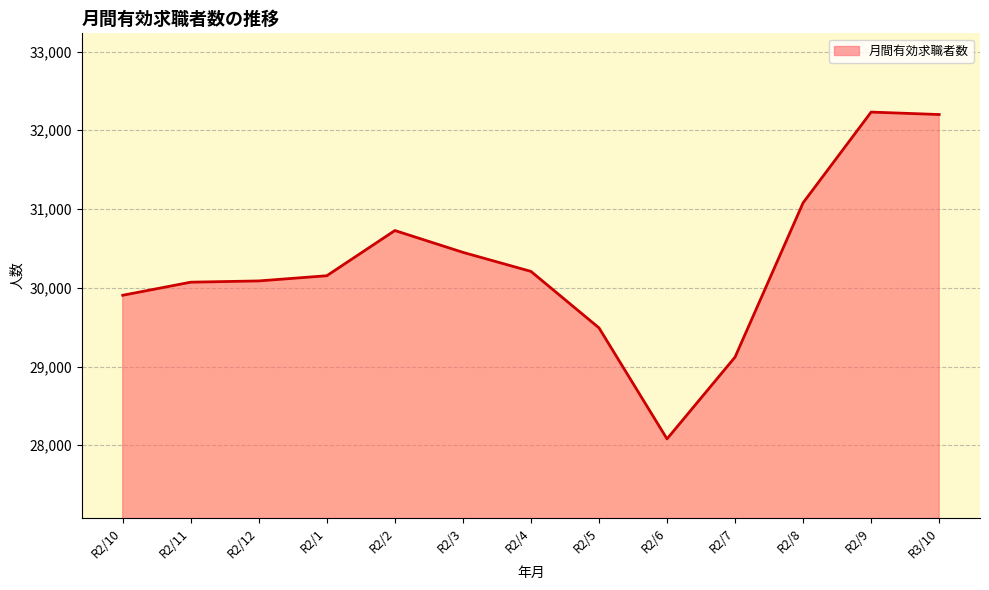

Is it true that the value at R2/1 is 30153?

True